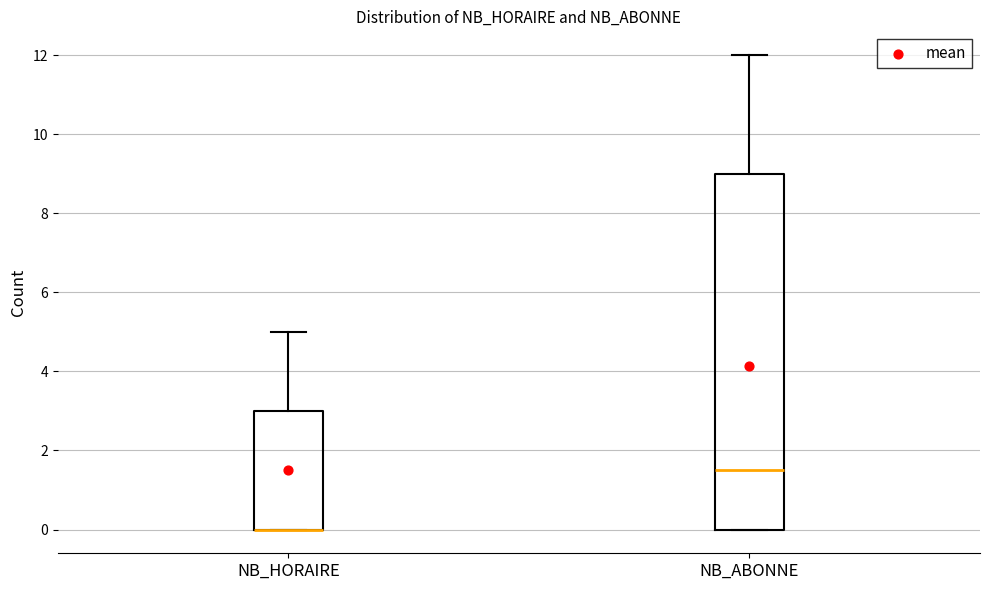

Reading left to right, read every box against the y-axis: the position of its median line, the range the box covers, and the ends of its whiskers. The values are not printed on the chart, so give them approximately, as read against the axis.

NB_HORAIRE: median 0.0 (drawn on the box's lower edge), box 0.0 to 3.0, whiskers 0.0 to 5.0
NB_ABONNE: median 1.6, box 0.0 to 9.0, whiskers 0.0 to 12.0